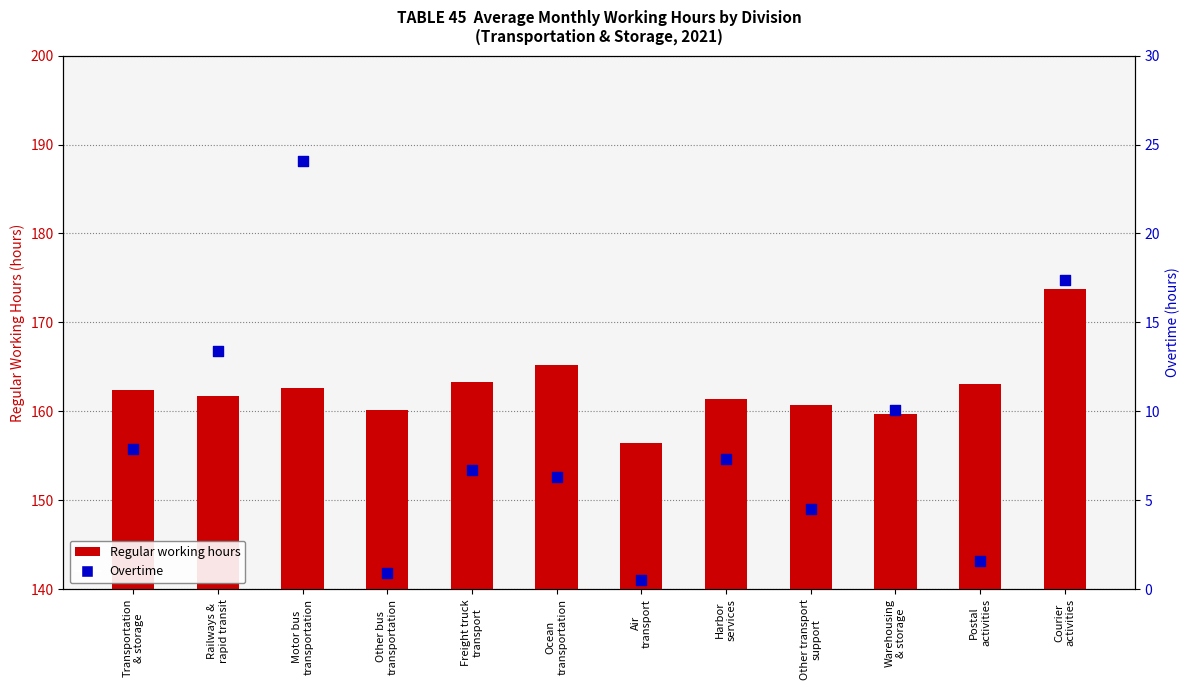

At which category is the sum across all series the highest?

Courier
activities